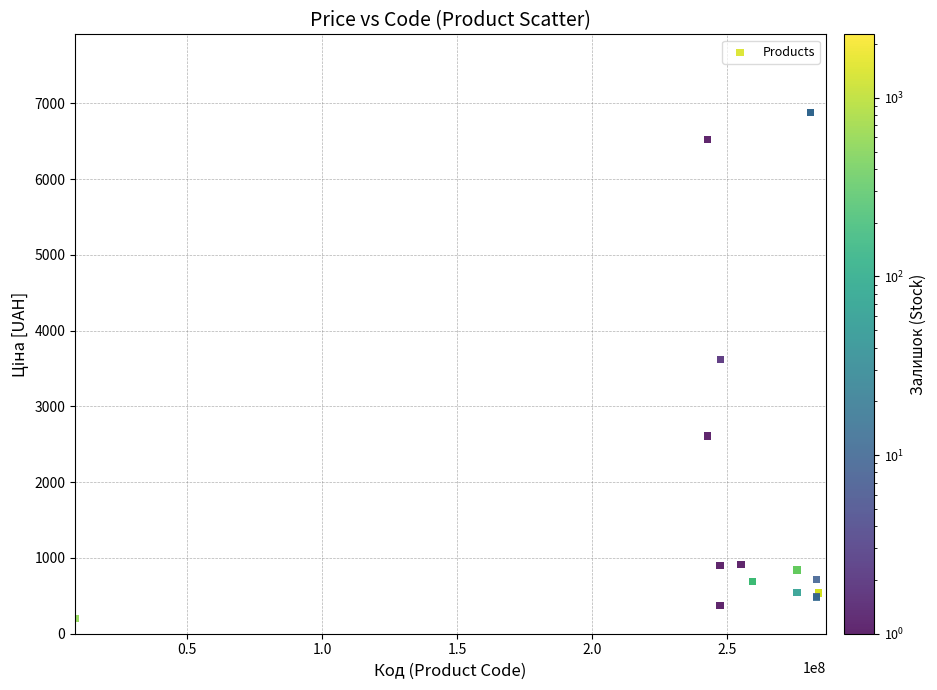

What Y value in the scatter plot is closest to 3540?

3622.2